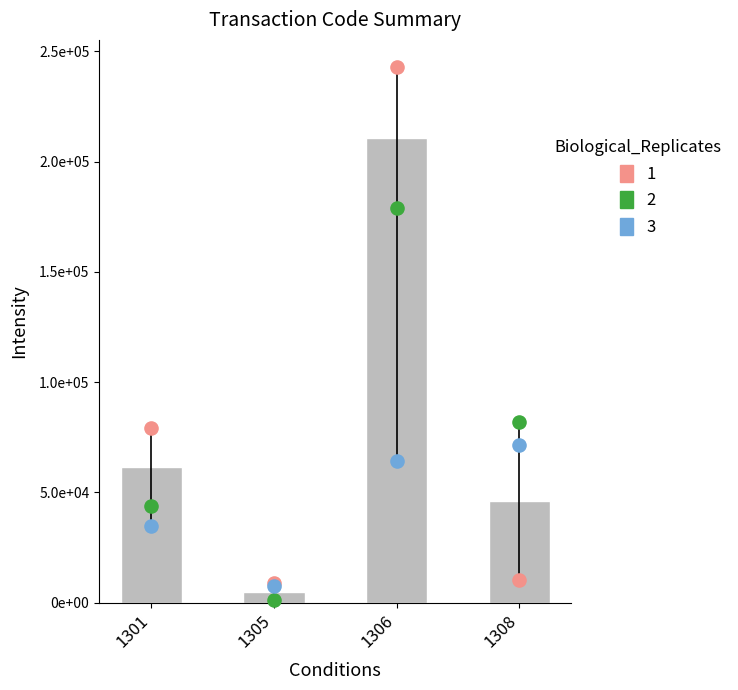

Approximately how many times larger is the value at 1308 compared to 1301?

0.7